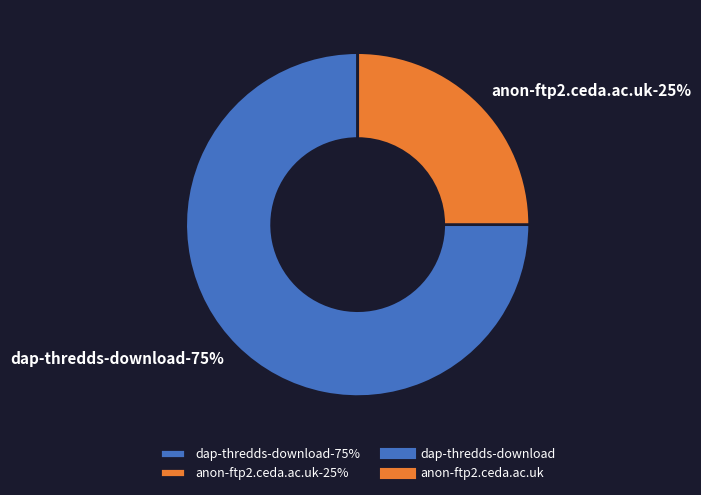

Is it true that dap-thredds-download is 75% of the pie?

True